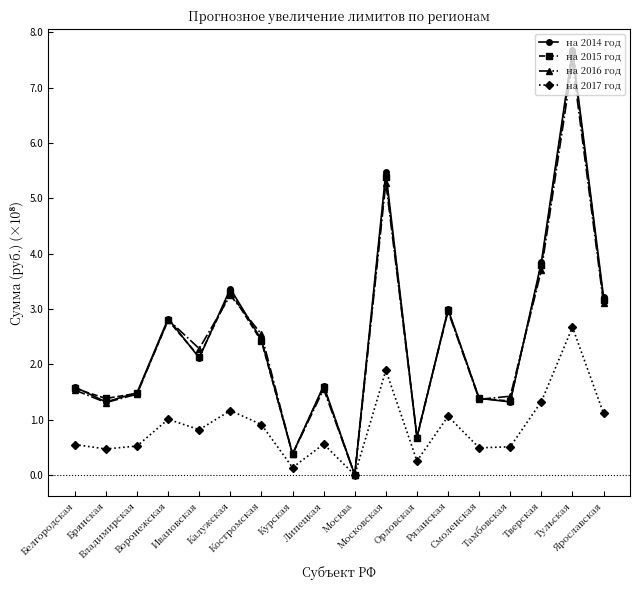

What is the spread (max minus min) of values at Курская?

0.2